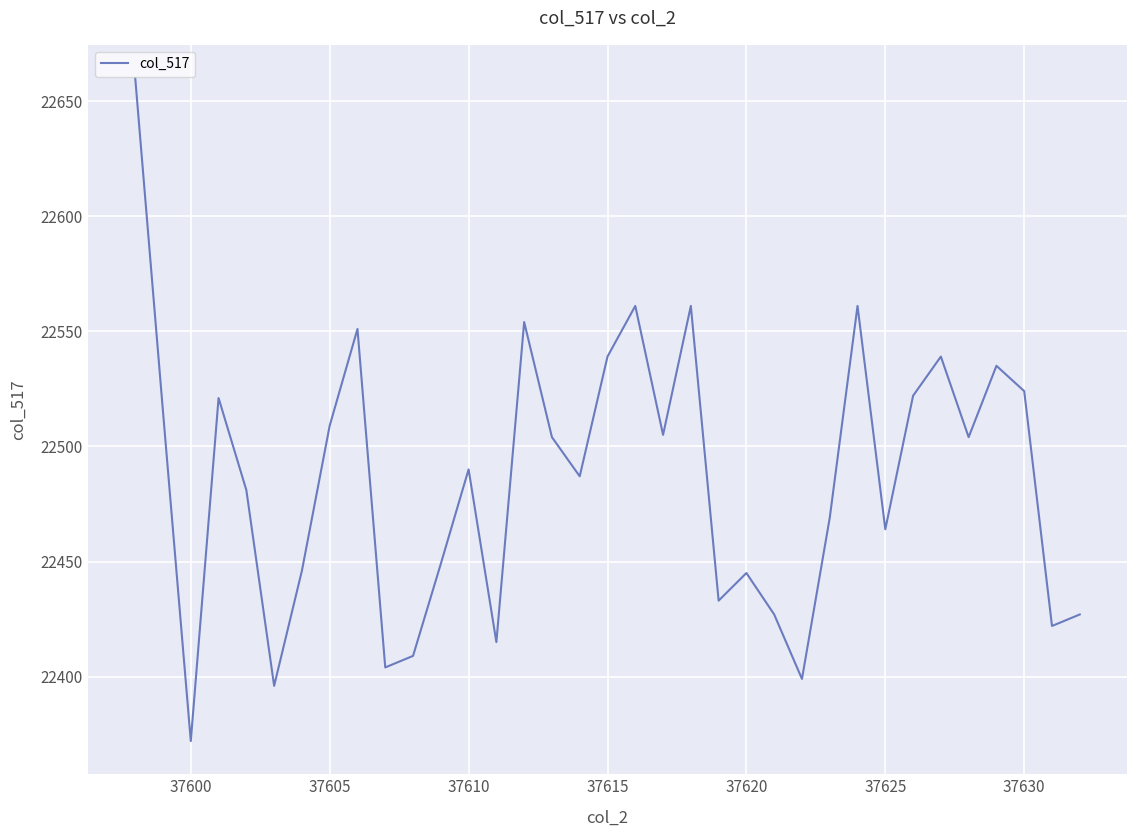

What is the maximum value shown in the chart?

22660